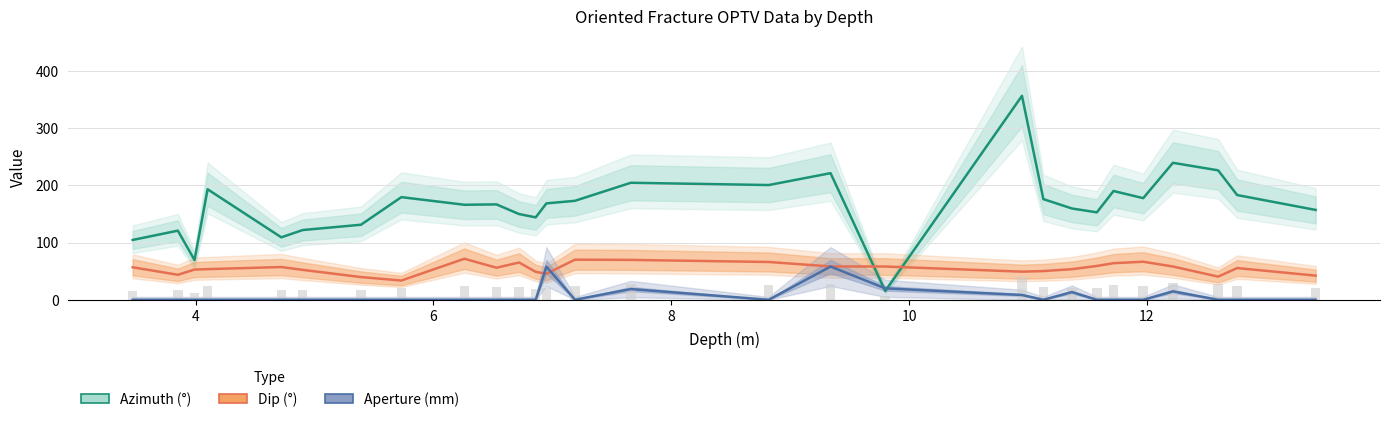

True or false: Dip (°) has a value of 104.2 at 15.

False